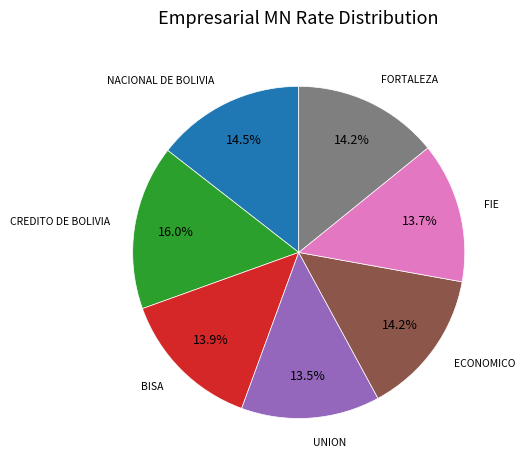

Does BISA represent more than half of the total?

No